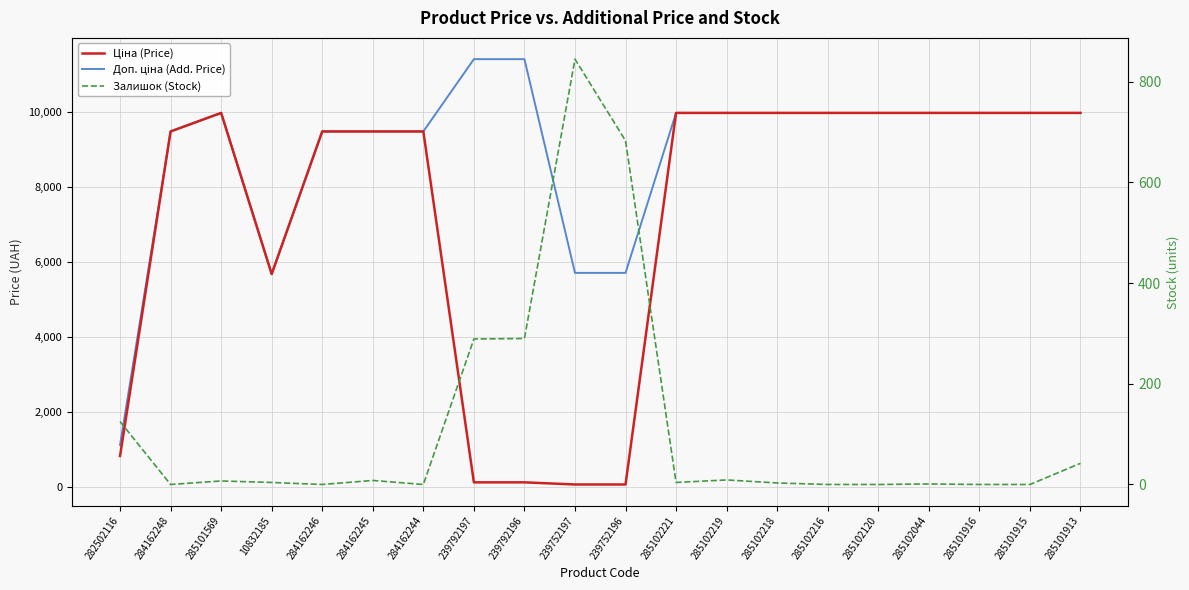

What are all the series names shown in the legend?

Ціна (Price), Доп. ціна (Add. Price), Залишок (Stock)